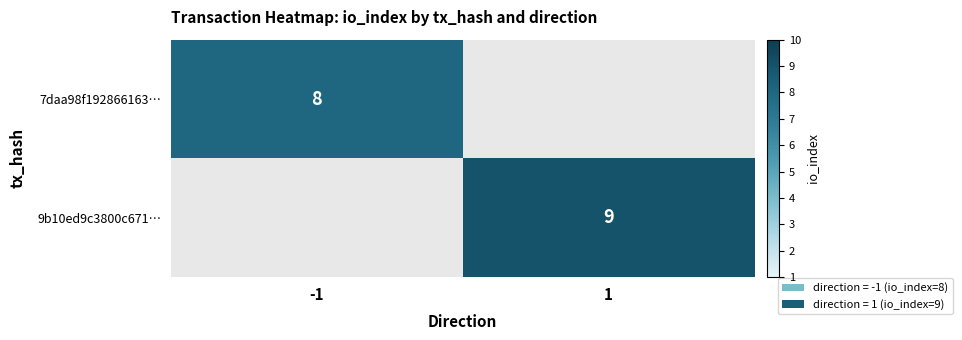

The value of 9b10ed9c3800c671… at 1 is 9. True or false?

True